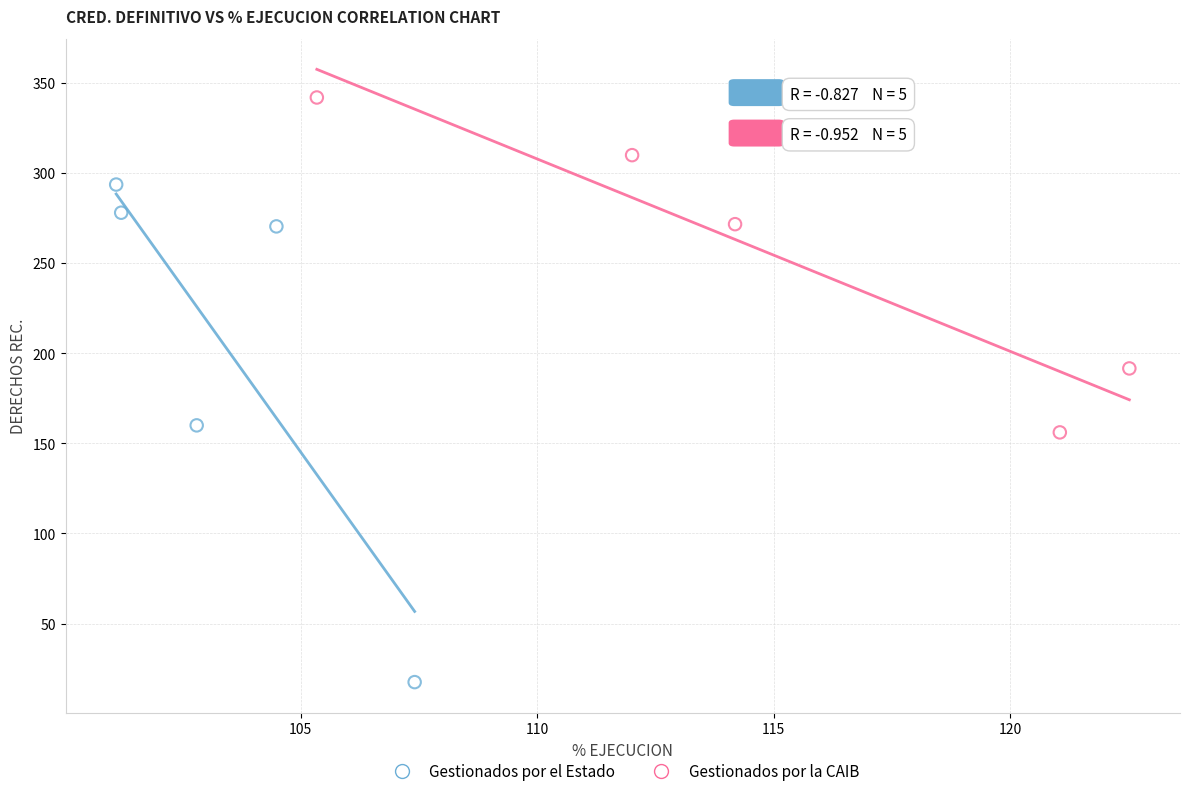

Which series contains the highest Y value?

Gestionados por la CAIB